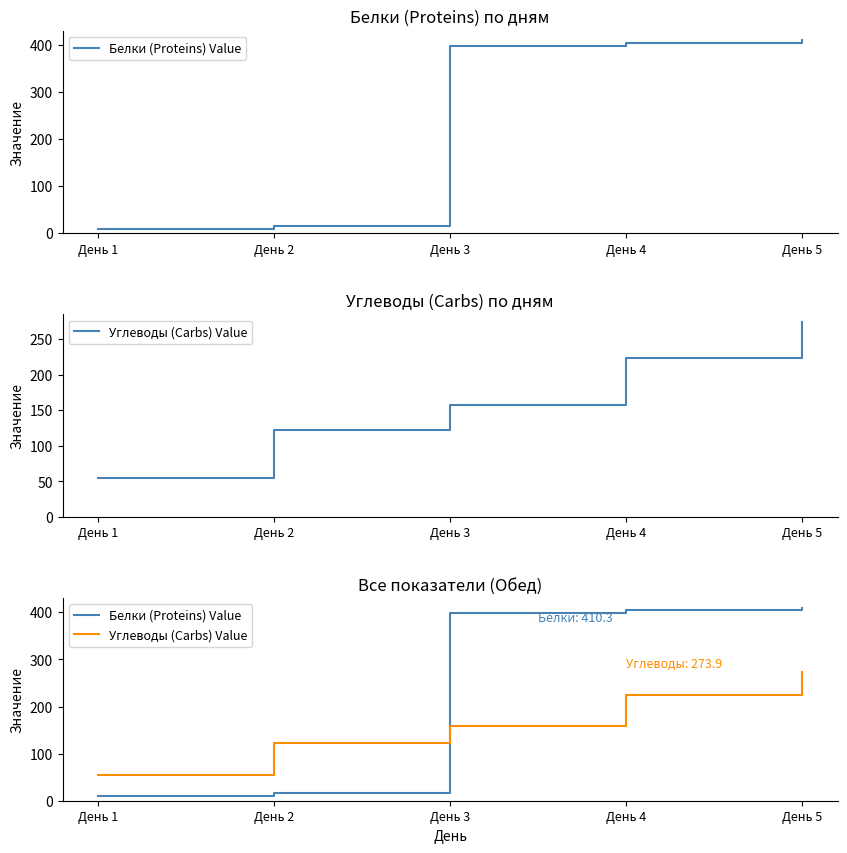

Reading right to left, list all the values displayed in this chart.

Белки (Proteins) Value: 410.3	404.1	398.0	16.1	9.6
Углеводы (Carbs) Value: 273.9	223.6	157.9	121.8	54.7